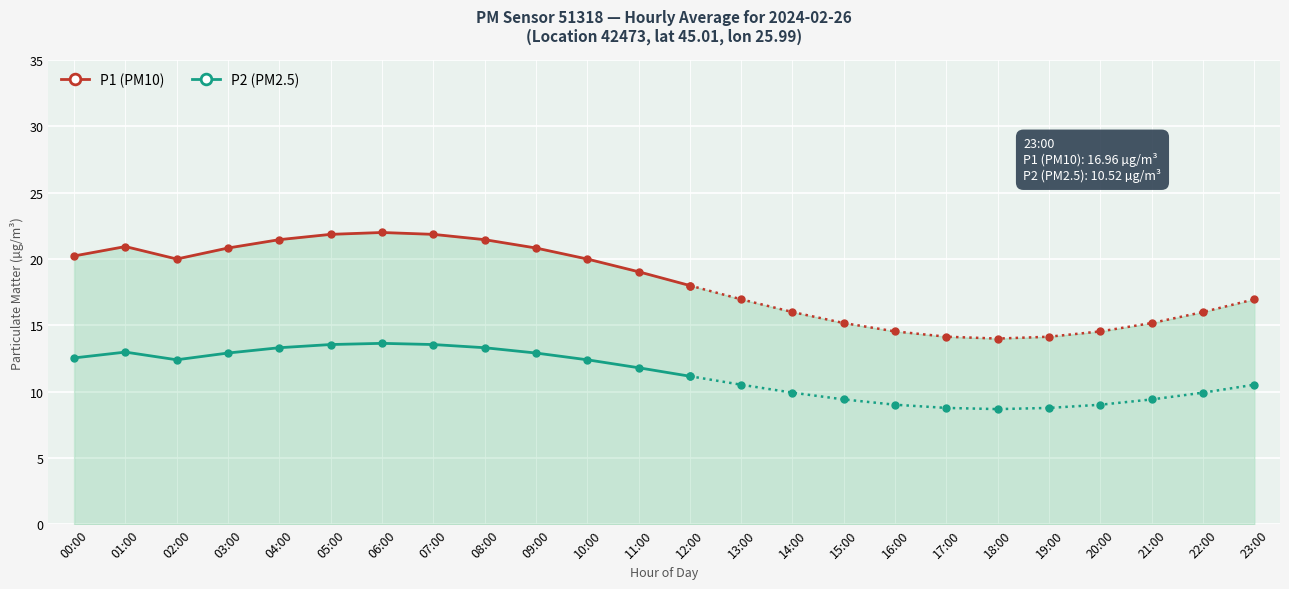

True or false: P1 has more than 1 points higher than both neighbors.

True